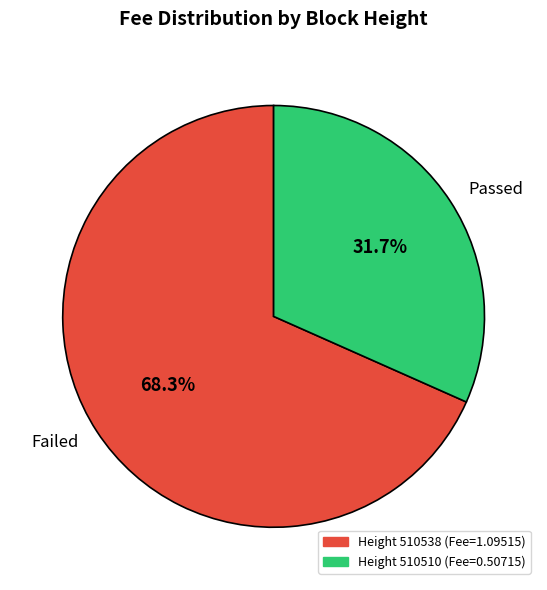

Which category has the biggest portion of the pie?

Failed